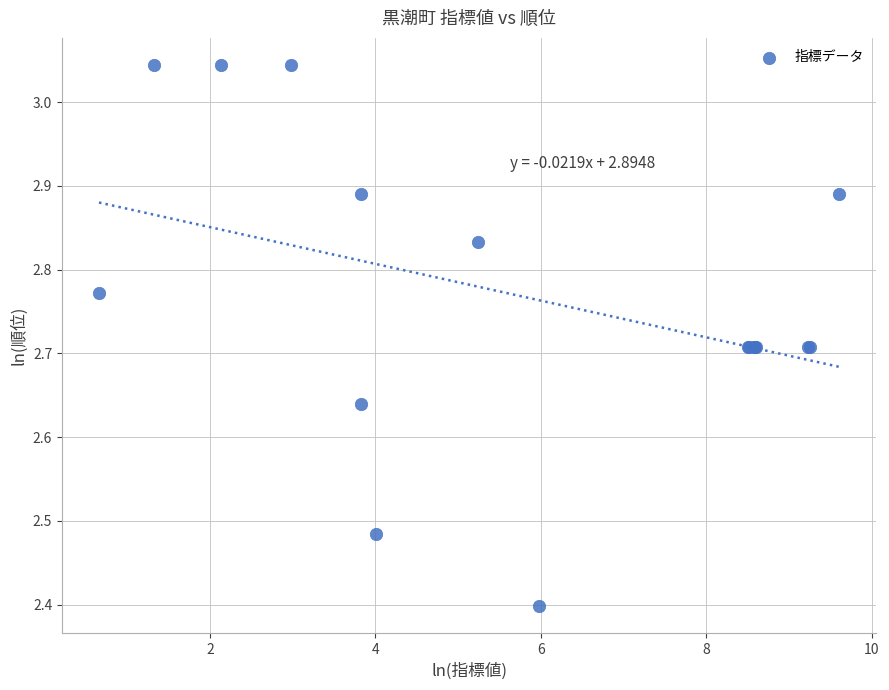

What Y value in the scatter plot is closest to 2?

2.4